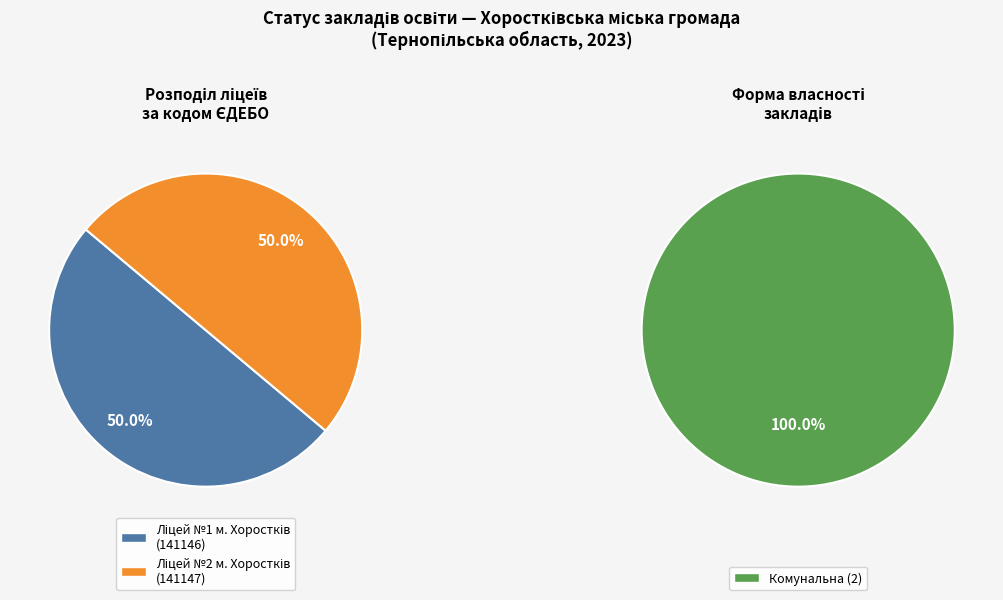

Combined, do Ліцей №2 м. Хоростків and Ліцей №1 м. Хоростків account for over 50%?

Yes